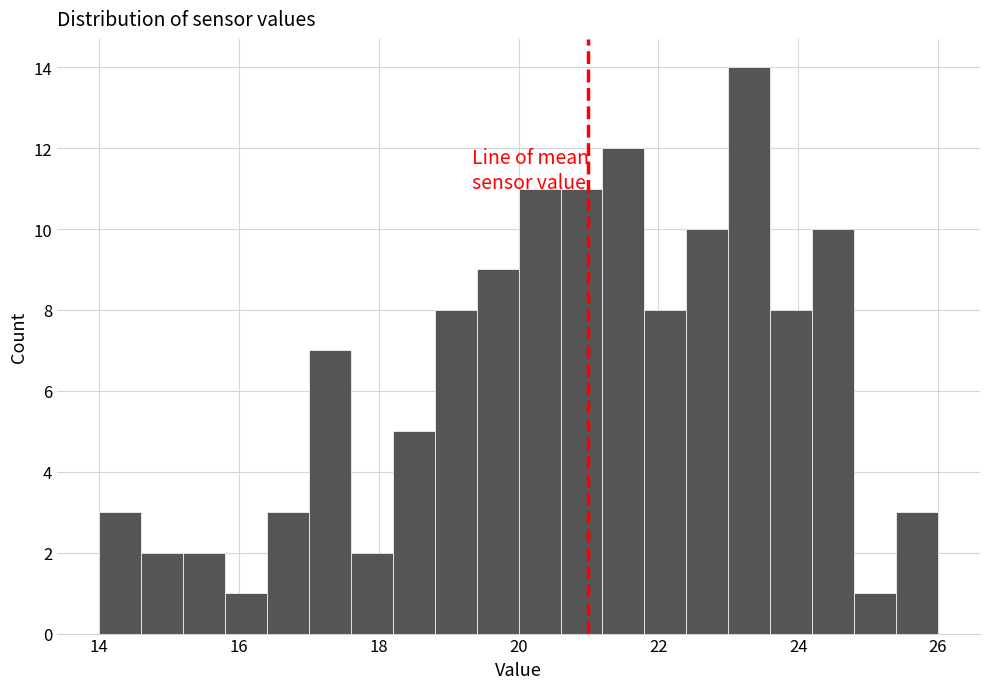

Read against the x-axis, roughly where is the centre of the tallest bar?

23.4